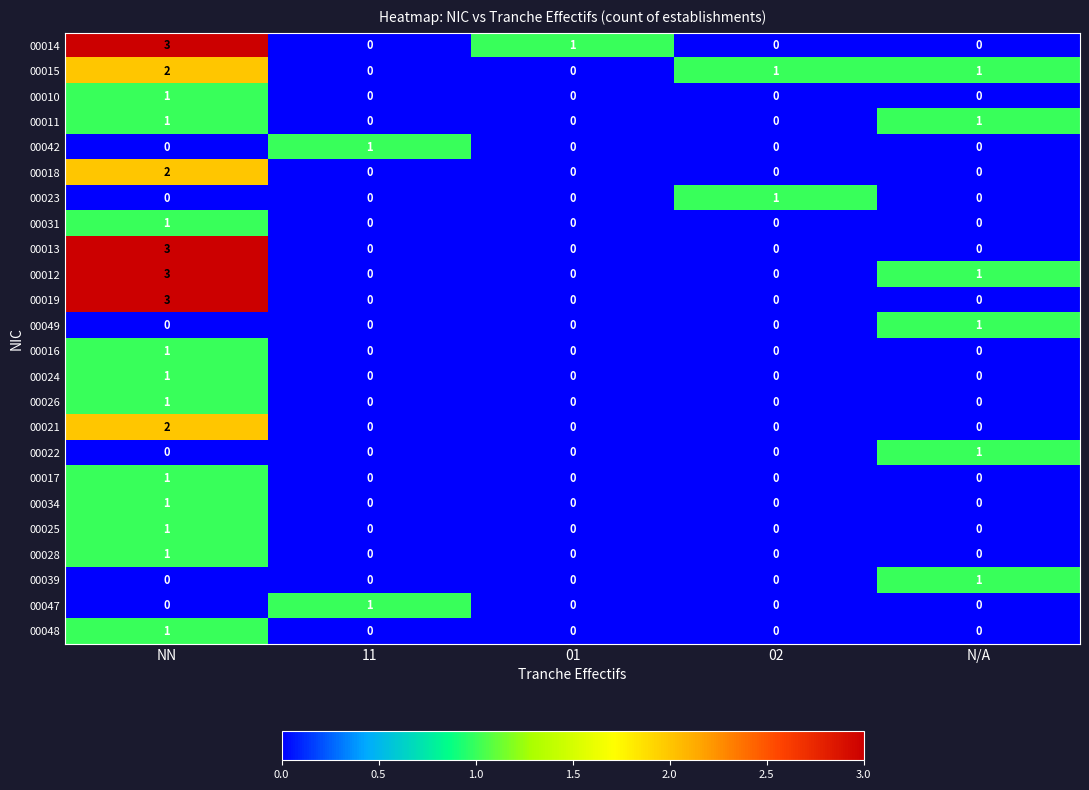

At which category does the chart reach its peak across all series?

NN